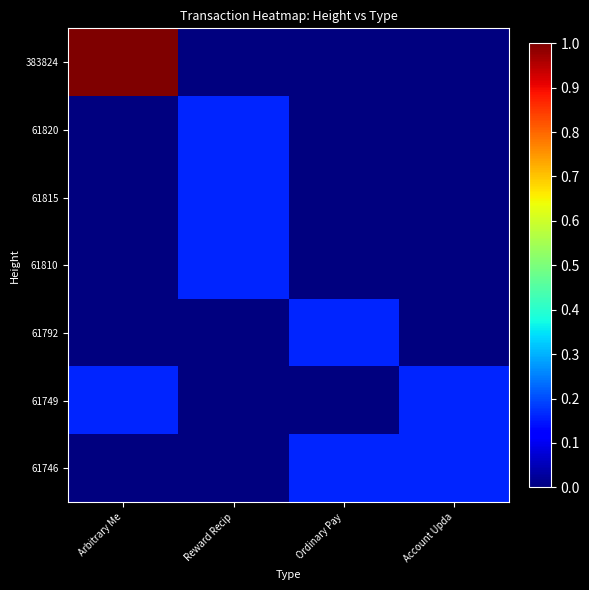

Reading left to right, transcribe all the data shown in this chart.

383824: Arbitrary Me=1.0	Reward Recip=0.0	Ordinary Pay=0.0	Account Upda=0.0
61820: Arbitrary Me=0.0	Reward Recip=0.2	Ordinary Pay=0.0	Account Upda=0.0
61815: Arbitrary Me=0.0	Reward Recip=0.2	Ordinary Pay=0.0	Account Upda=0.0
61810: Arbitrary Me=0.0	Reward Recip=0.2	Ordinary Pay=0.0	Account Upda=0.0
61792: Arbitrary Me=0.0	Reward Recip=0.0	Ordinary Pay=0.2	Account Upda=0.0
61749: Arbitrary Me=0.2	Reward Recip=0.0	Ordinary Pay=0.0	Account Upda=0.2
61746: Arbitrary Me=0.0	Reward Recip=0.0	Ordinary Pay=0.2	Account Upda=0.2